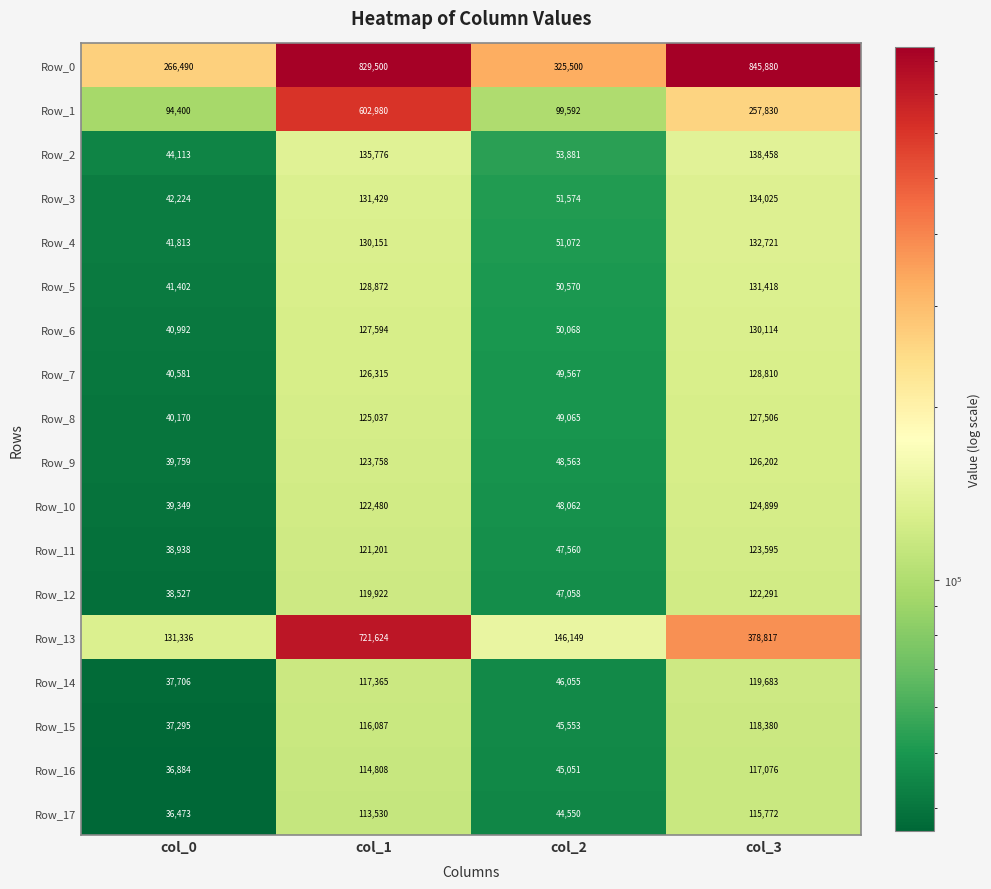

What is the difference between the maximum and second lowest values in the Row_9 series?

77639